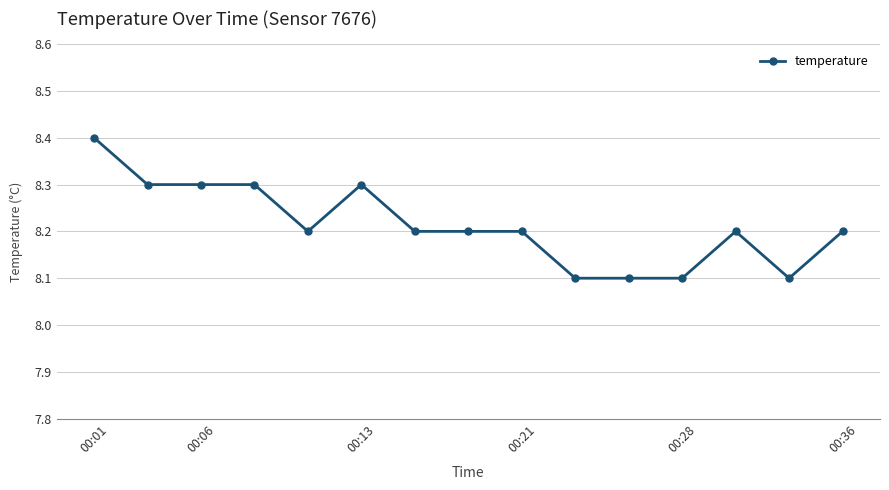

True or false: the data has more than 0 interior local peaks.

True